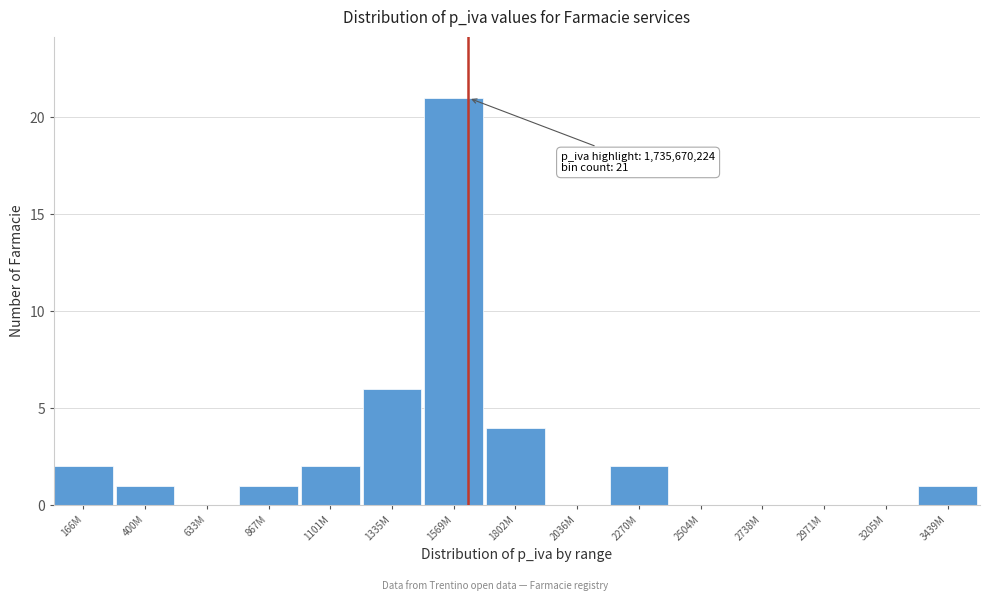

Reading left to right, list all the values displayed in this chart.

166M=2	400M=1	633M=0	867M=1	1101M=2	1335M=6	1569M=21	1802M=4	2036M=0	2270M=2	2504M=0	2738M=0	2971M=0	3205M=0	3439M=1